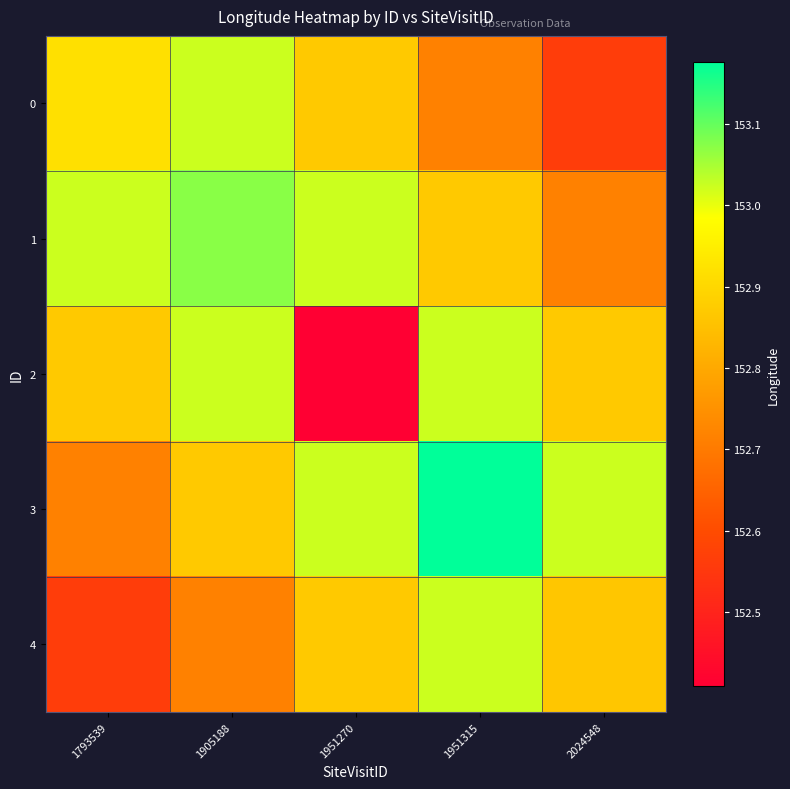

Between 1793539 and 1951315, which series saw the biggest shift?

3